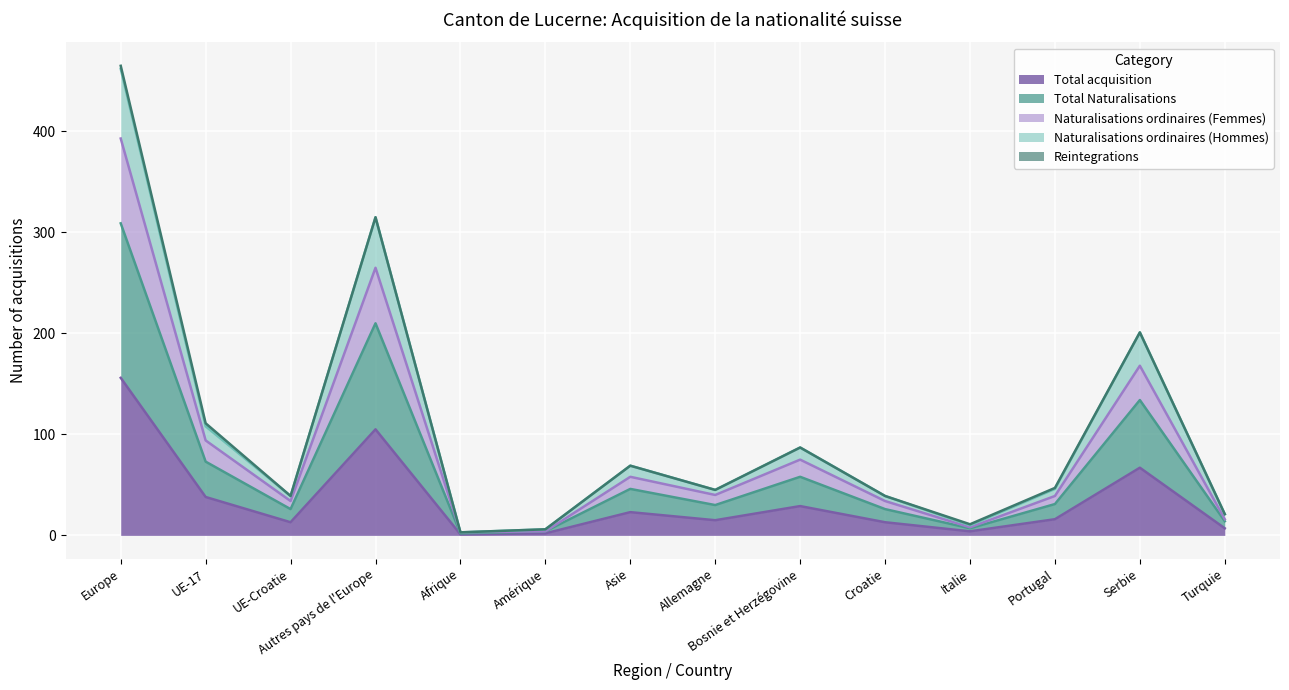

What is the highest value of the Total acquisition series?

156